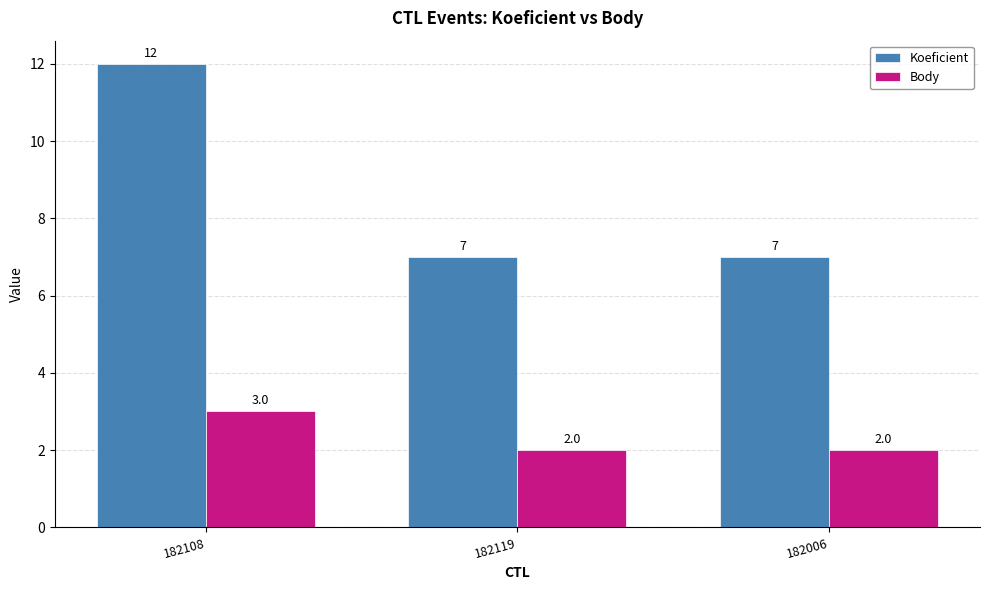

What are all the series names shown in the legend?

Koeficient, Body